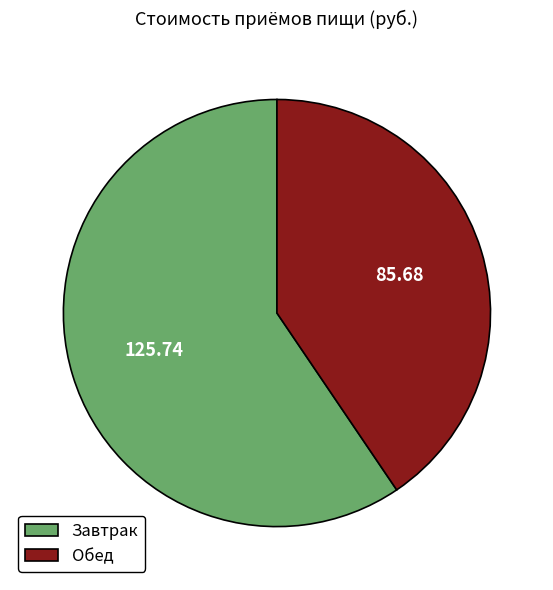

Count the number of slices in the pie.

2